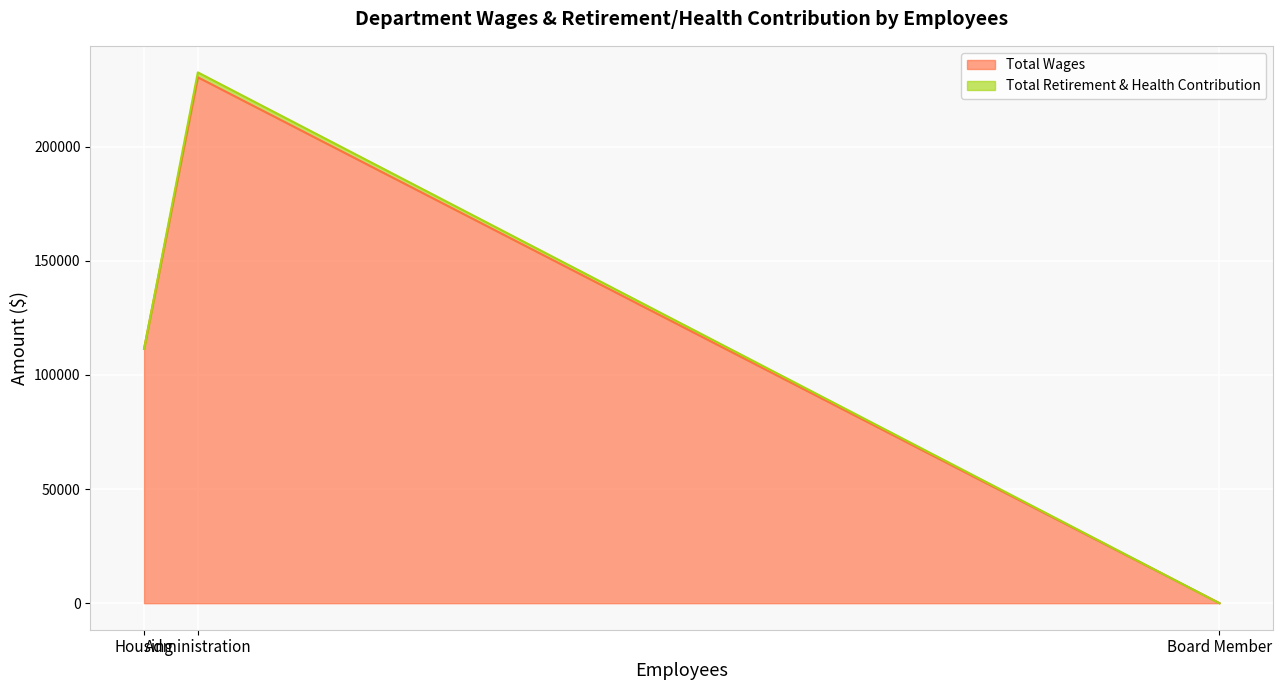

Between Housing and Administration, which is larger?

Administration